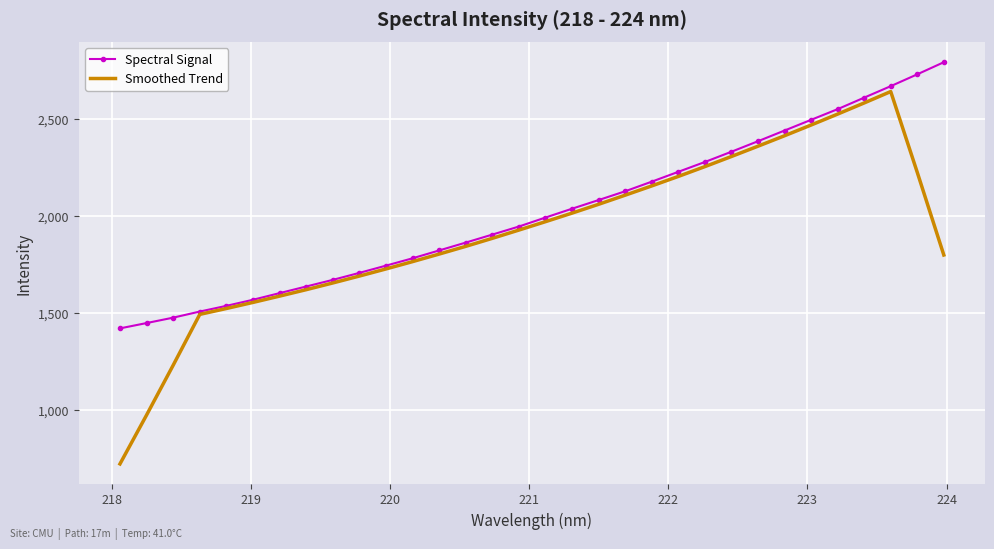

Which series has the largest total across all categories?

Spectral Signal